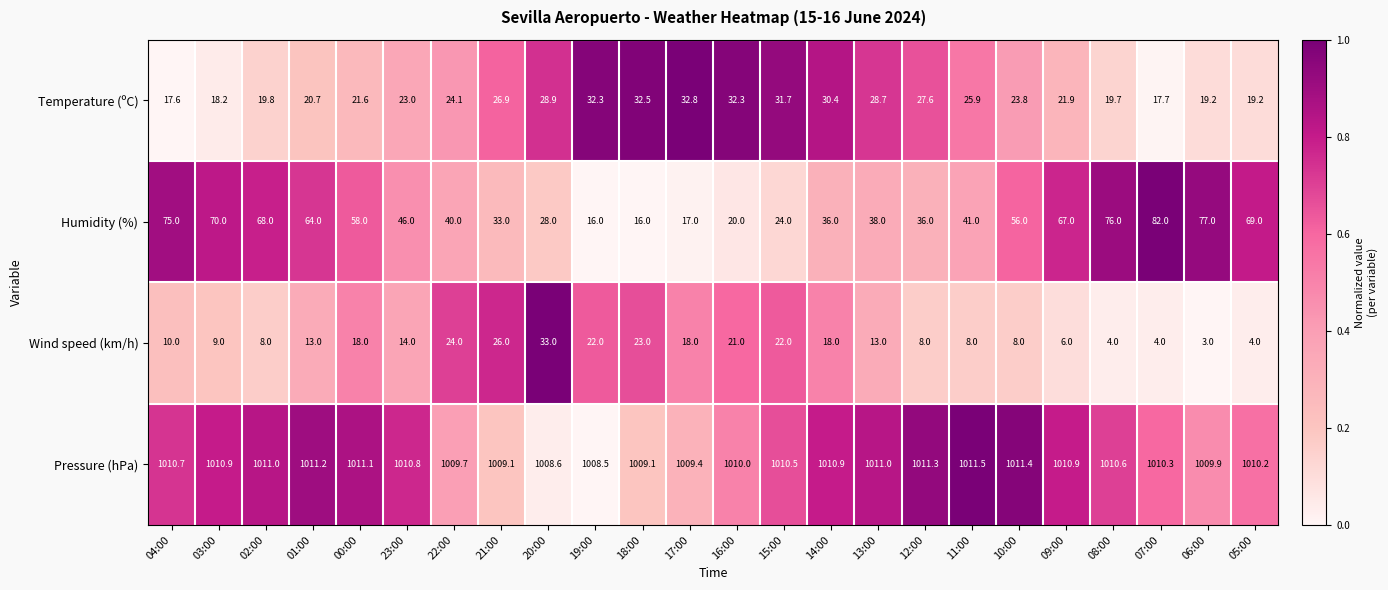

Rank the series at 04:00 from highest to lowest value.

Pressure (hPa), Humidity (%), Temperature (ºC), Wind speed (km/h)